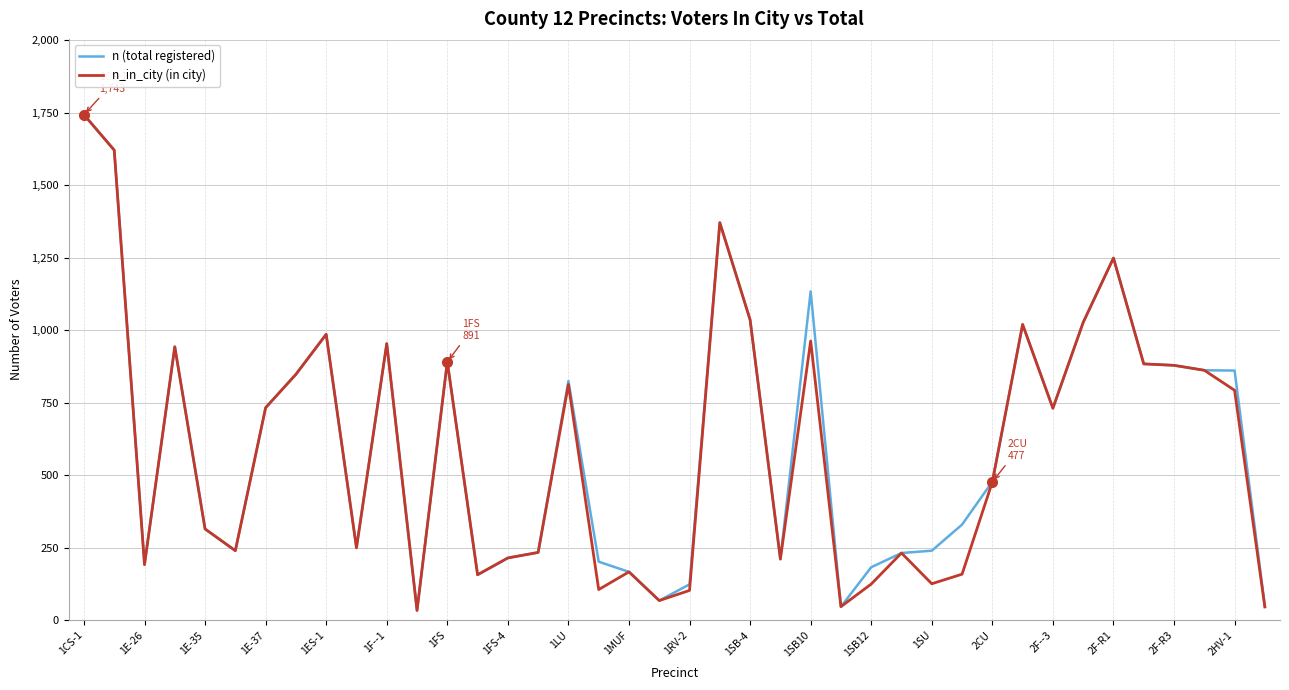

What is the maximum value shown in the chart?

1743